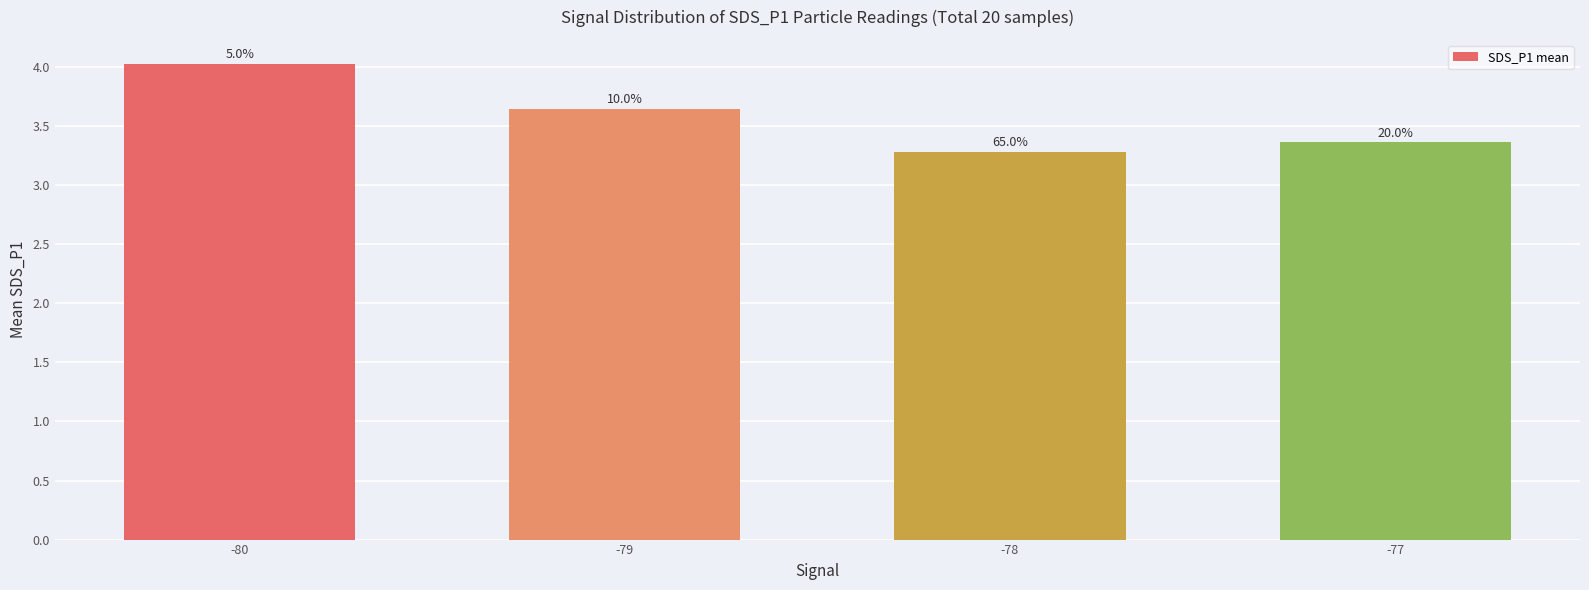

What is the value of the 2nd bar from the left?

3.6